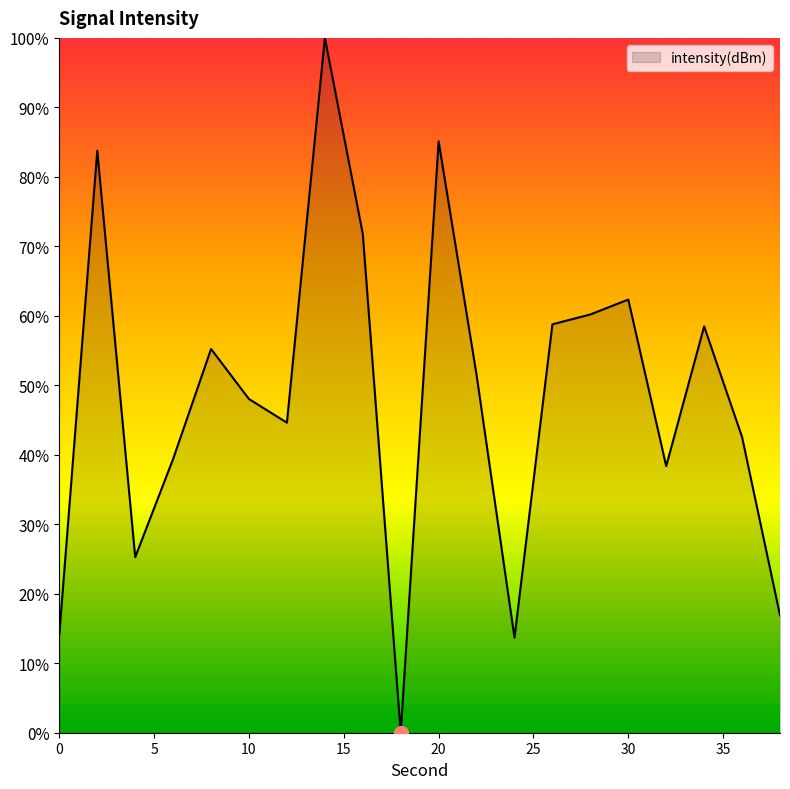

How many lines are shown in the chart?

1